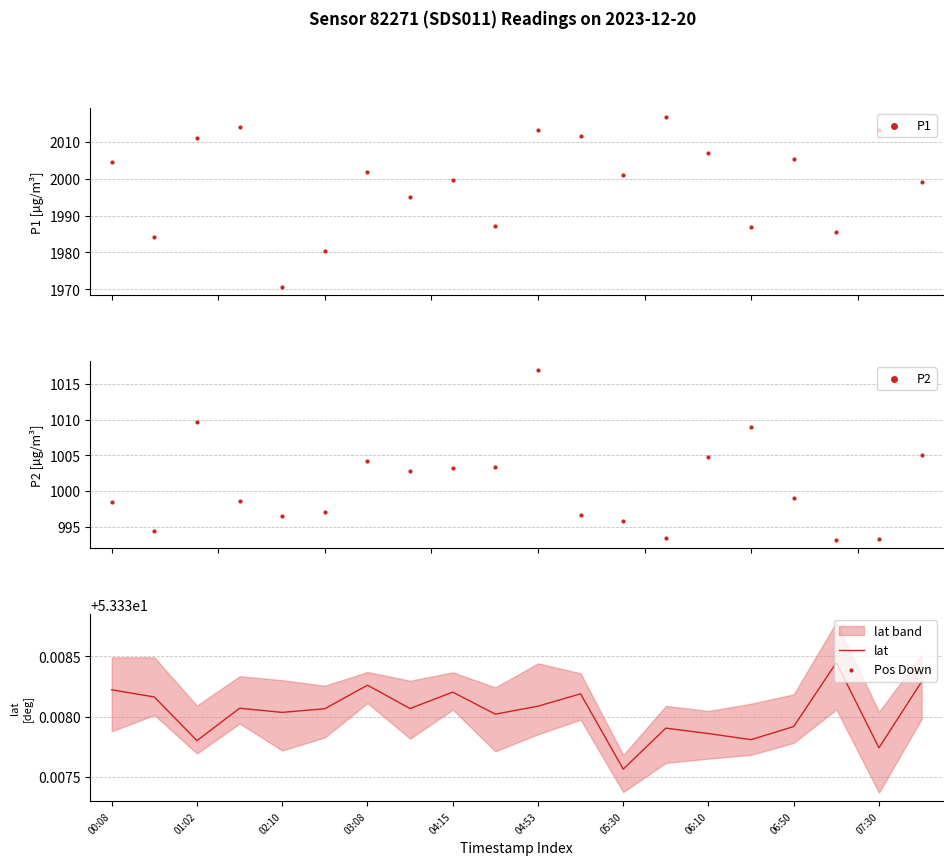

The lat series shows 92.3 at 06:50. True or false?

False